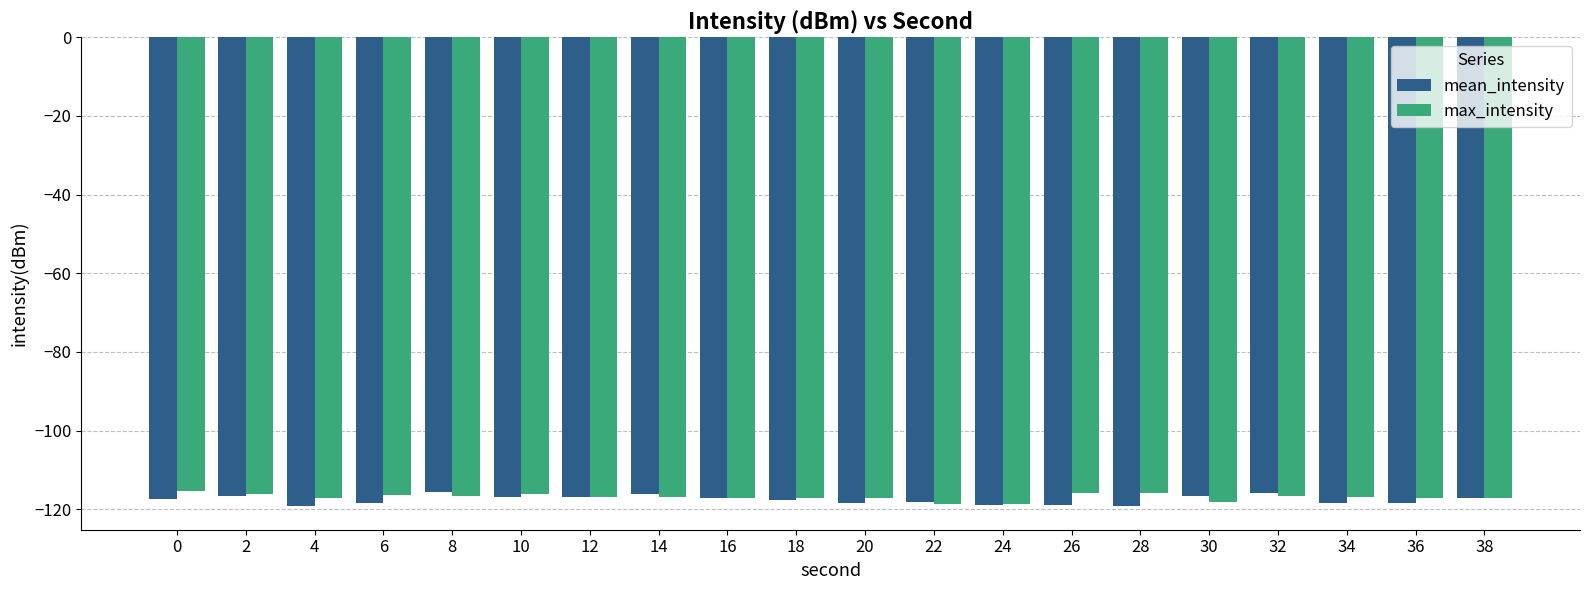

What are all the series names shown in the legend?

mean_intensity, max_intensity